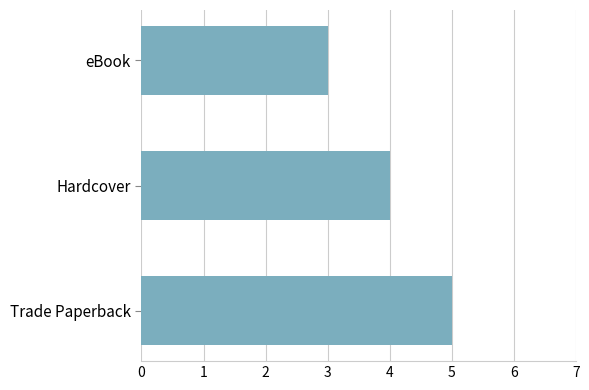

What is the average value?

4